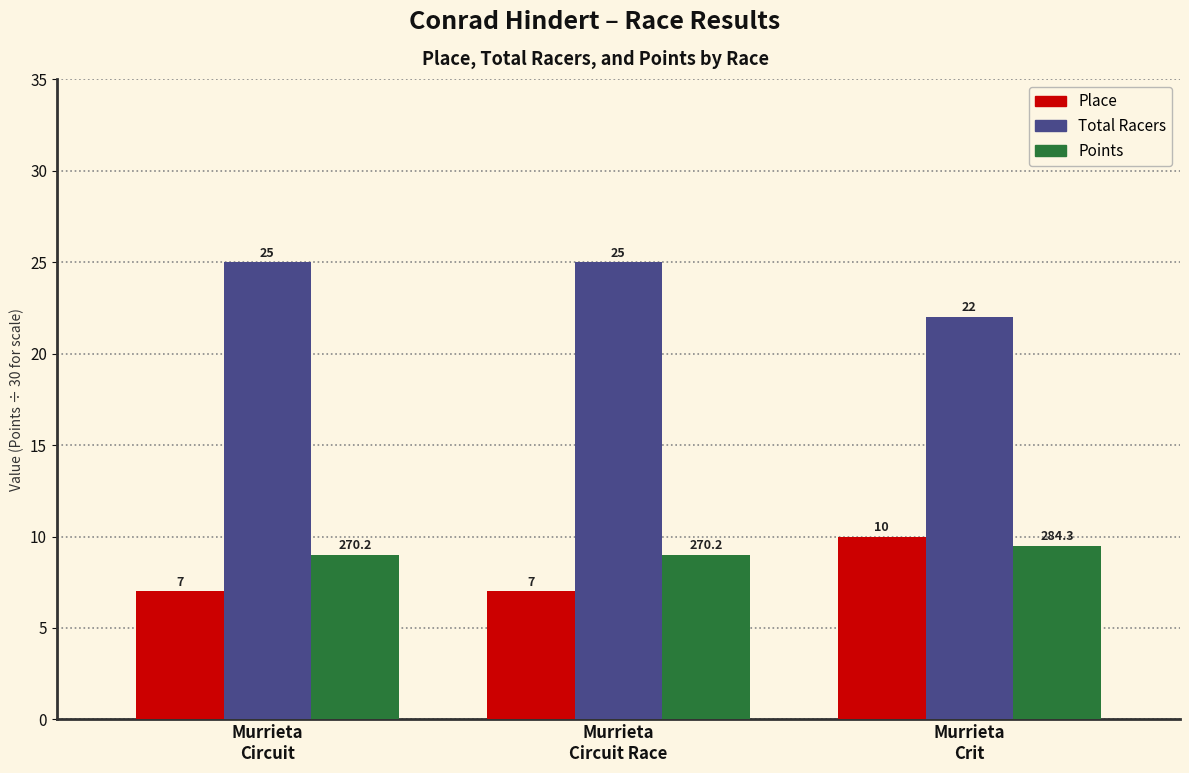

List the series in order of their peak value, highest first.

Total Racers, Place, Points